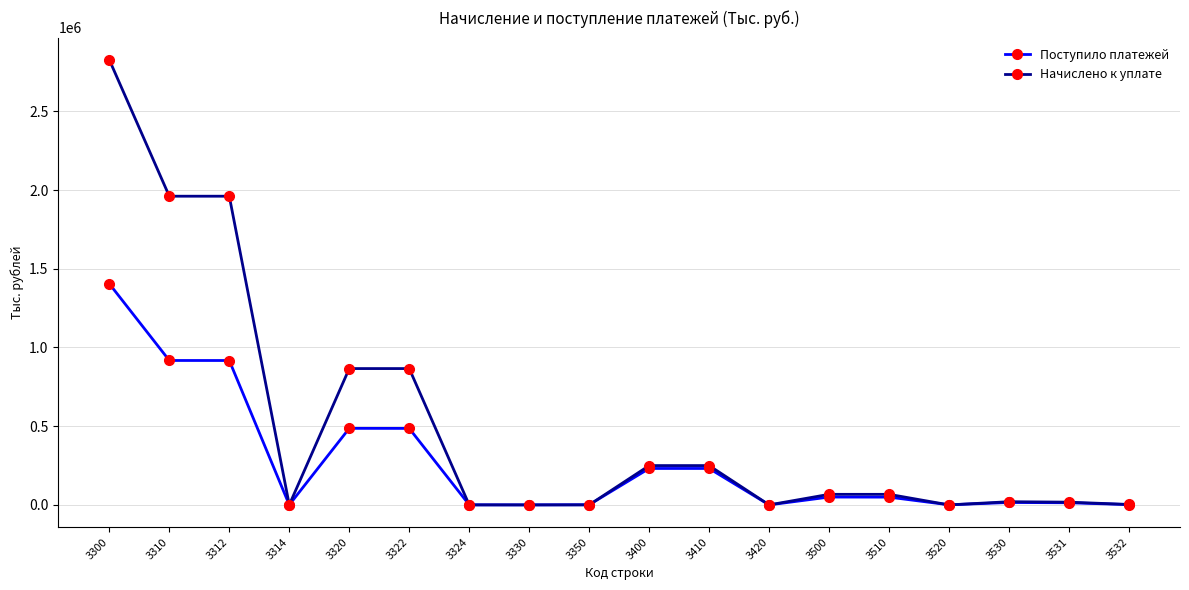

True or false: Начислено к уплате has a value of 70 at 3350.

True